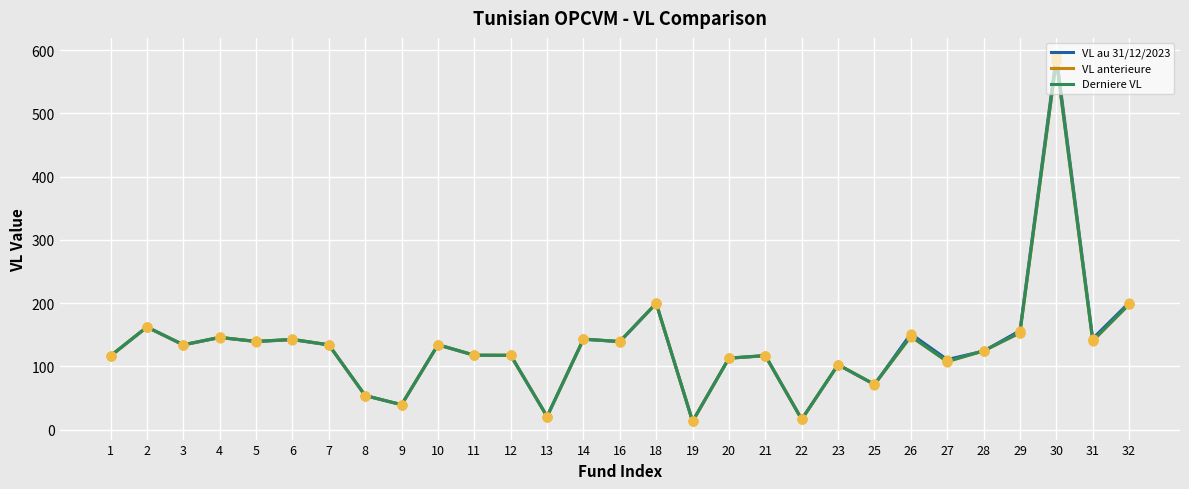

What is the total value across all series at 12?

352.6